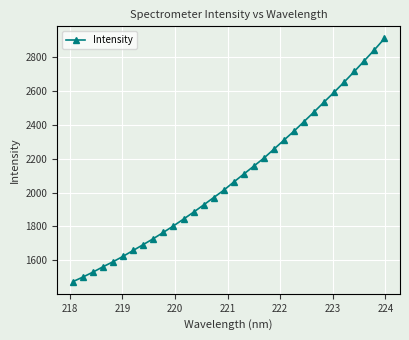

Reading left to right, list all the values displayed in this chart.

1472.6	1499.8	1529.0	1560.6	1590.6	1622.7	1657.4	1692.0	1727.0	1764.3	1802.5	1842.7	1883.8	1926.6	1970.2	2013.4	2062.3	2109.4	2156.6	2203.9	2257.0	2310.6	2363.6	2420.4	2477.5	2536.3	2594.4	2654.4	2716.6	2780.4	2844.5	2911.8